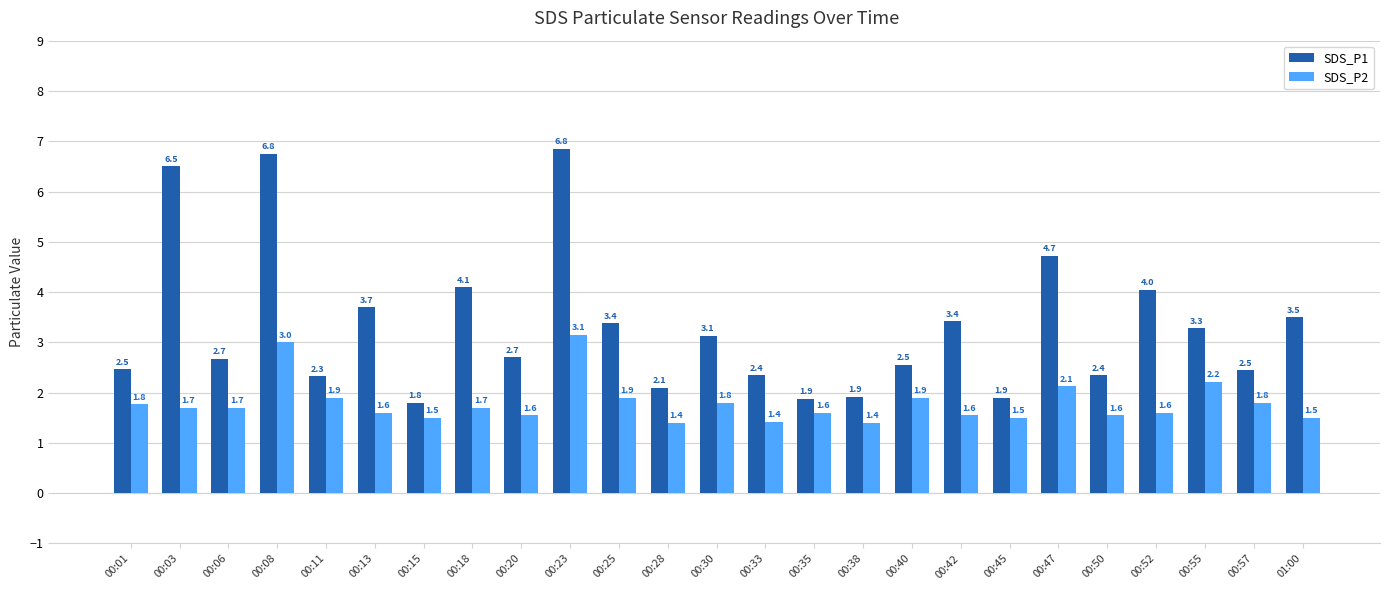

Which series changed the most between 00:38 and 00:40?

SDS_P1